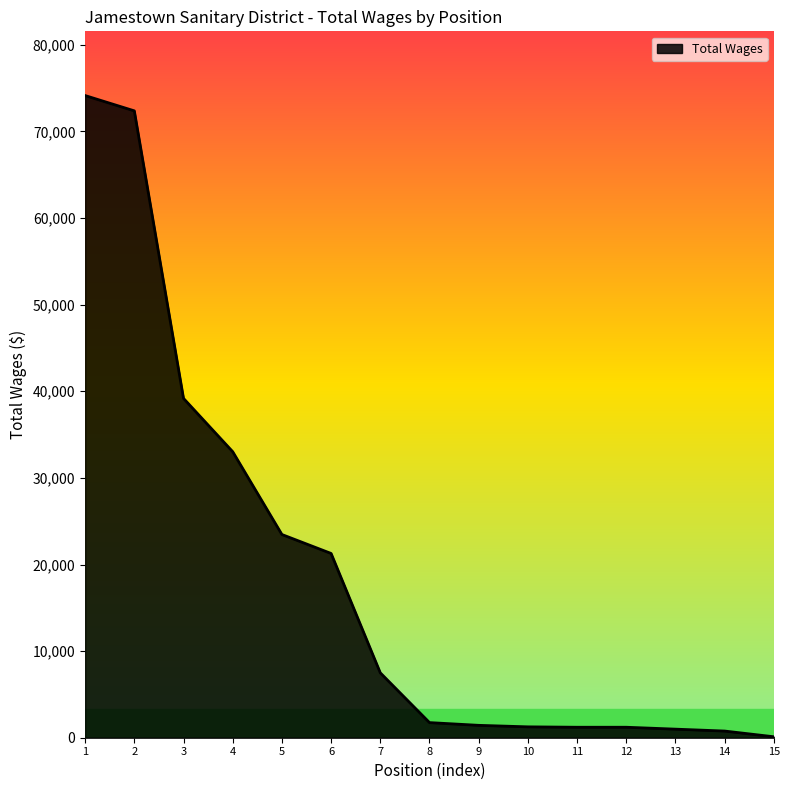

What is the difference between the maximum and minimum values?

74036